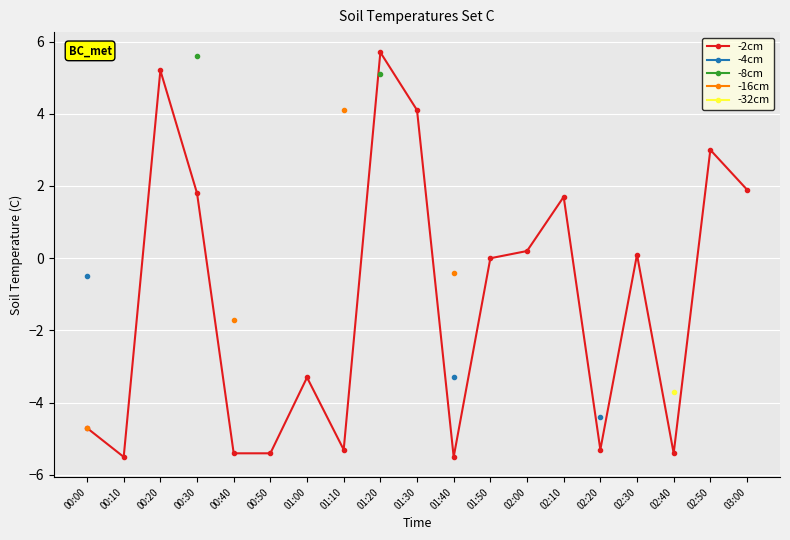

Which category has the highest value across all series?

01:20